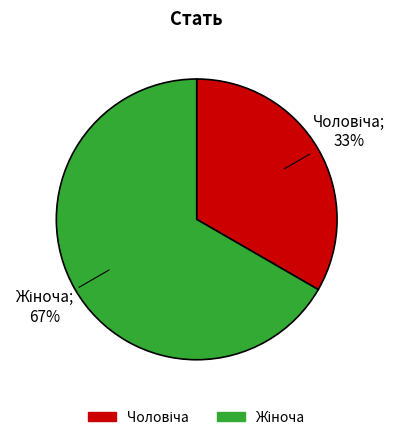

Is there any slice that represents more than half of the pie?

Yes